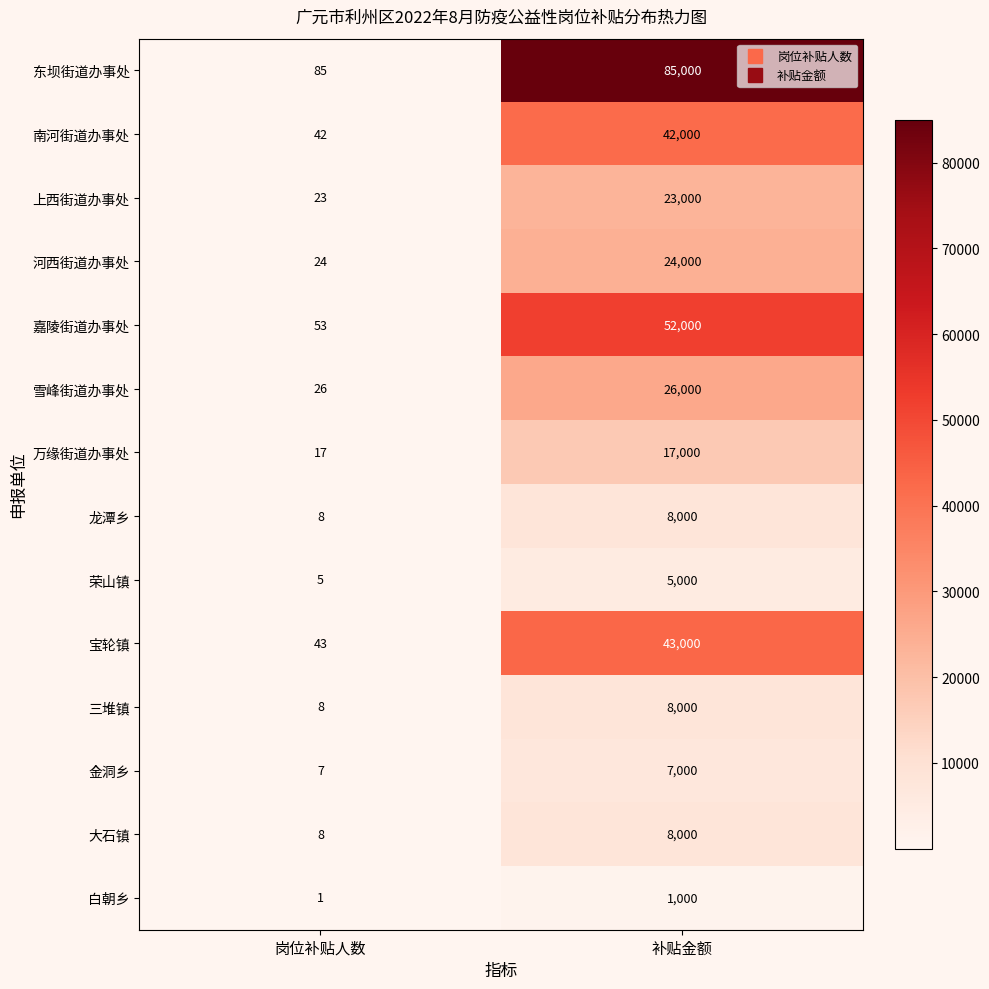

Reading left to right, extract all data points from this chart.

东坝街道办事处: 85	85000
南河街道办事处: 42	42000
上西街道办事处: 23	23000
河西街道办事处: 24	24000
嘉陵街道办事处: 53	52000
雪峰街道办事处: 26	26000
万缘街道办事处: 17	17000
龙潭乡: 8	8000
荣山镇: 5	5000
宝轮镇: 43	43000
三堆镇: 8	8000
金洞乡: 7	7000
大石镇: 8	8000
白朝乡: 1	1000